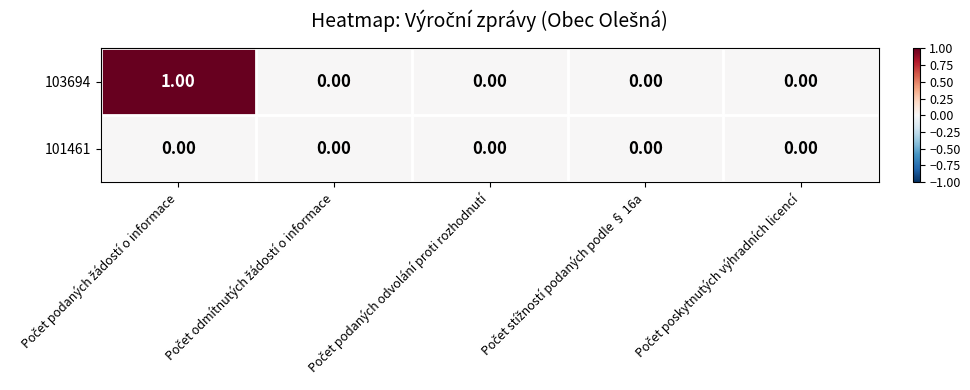

Count the number of data series in this chart.

2